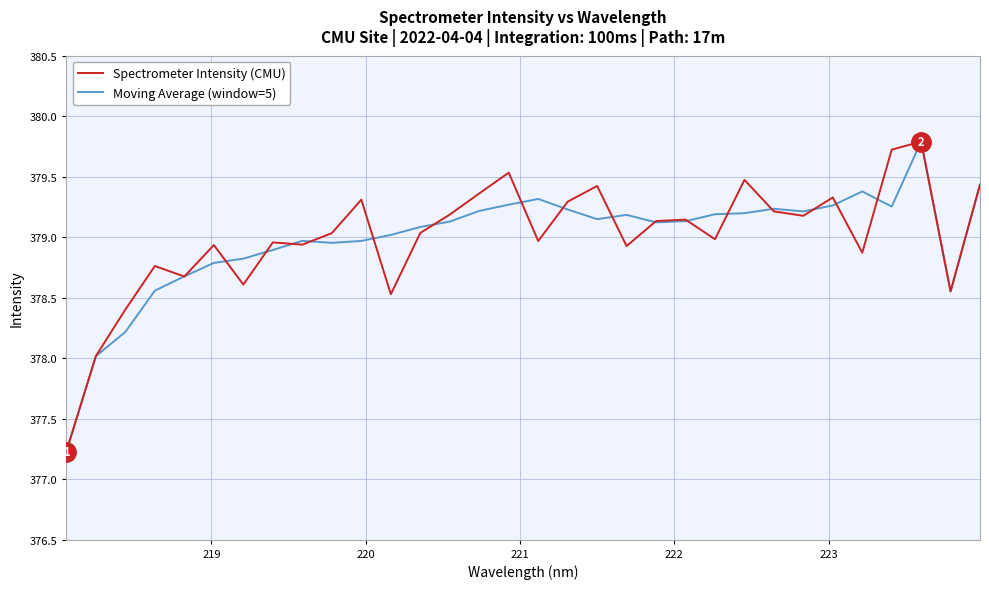

What is the highest value of the Moving Average (window=5) series?

379.8